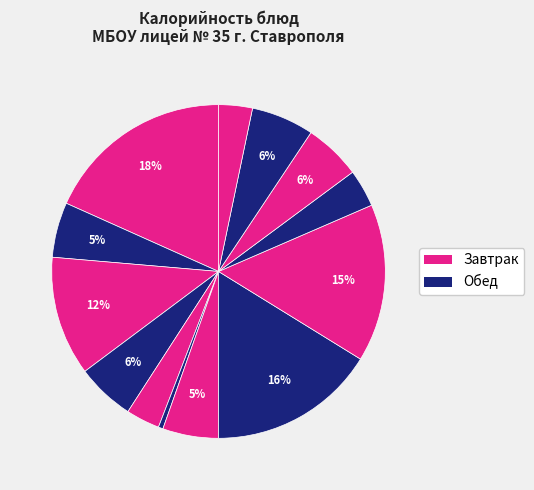

To the nearest percent, what is the difference between the largest and smallest slice percentages?

18%